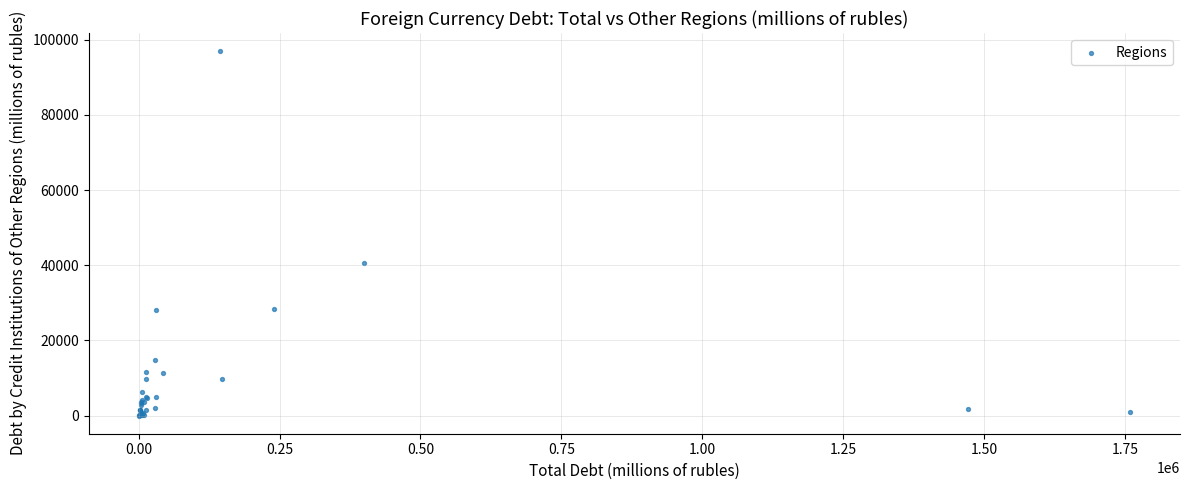

What Y value in the scatter plot is closest to 48479?

40566